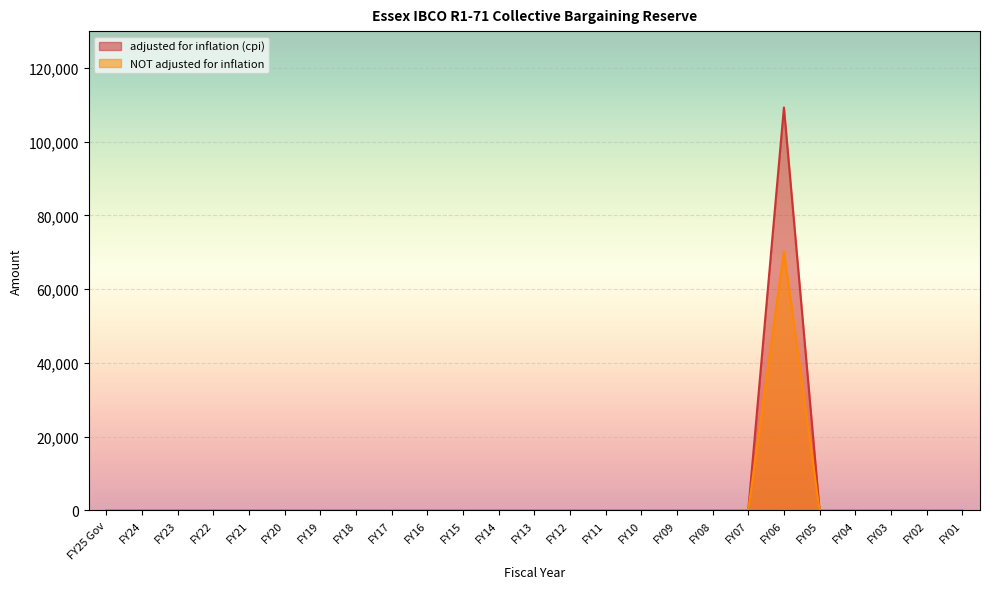

Rank the series by their average value, from highest to lowest.

adjusted for inflation (cpi), NOT adjusted for inflation